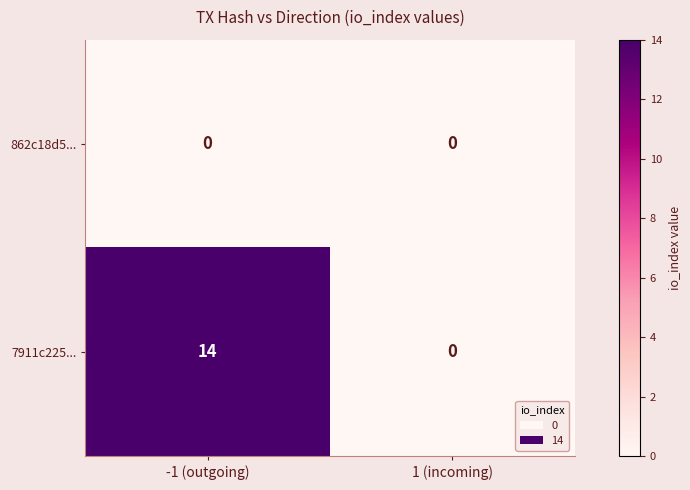

How many distinct data groups are displayed?

2